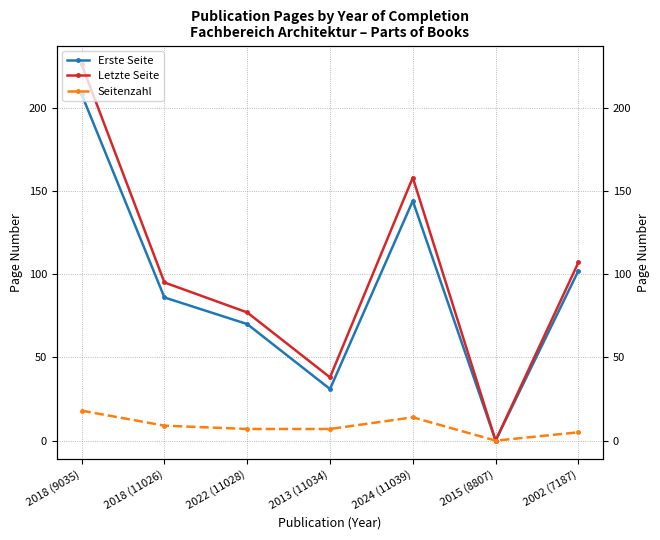

True or false: Seitenzahl has more than 0 points higher than both neighbors.

True